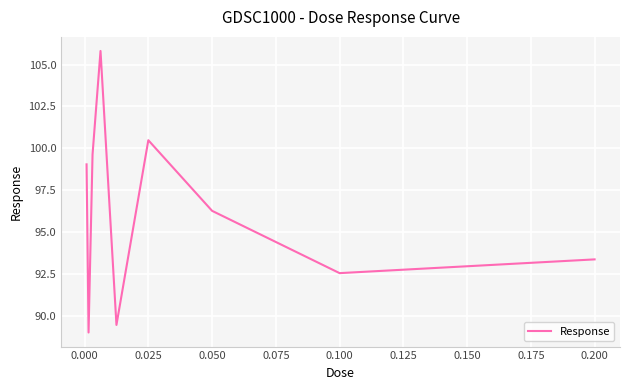

Reading left to right, extract all data points from this chart.

99.0	89.0	99.6	105.8	89.5	100.5	96.3	92.5	93.4